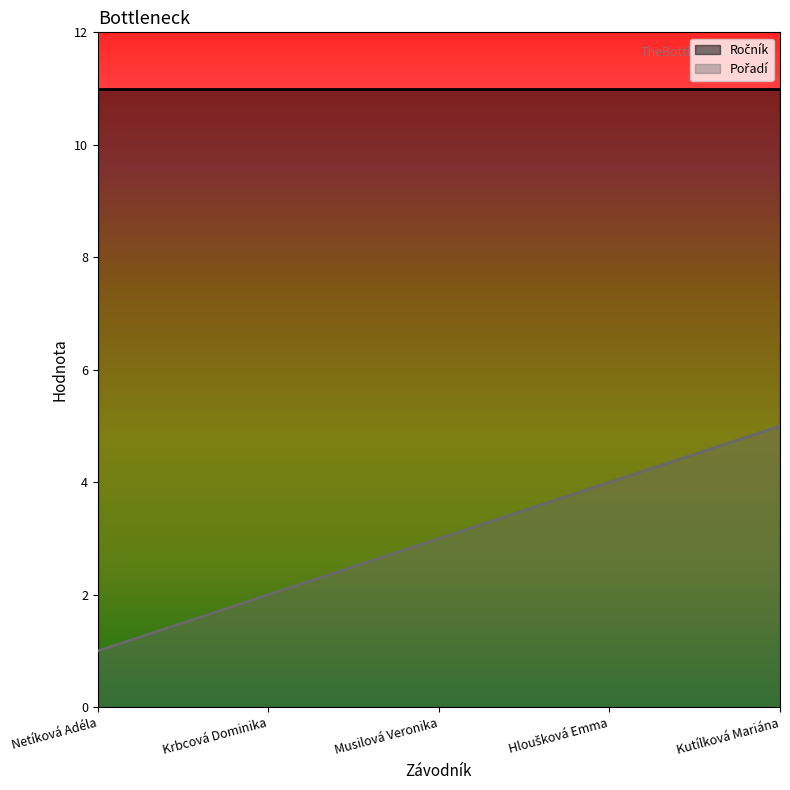

What position from the right is Krbcová Dominika?

4